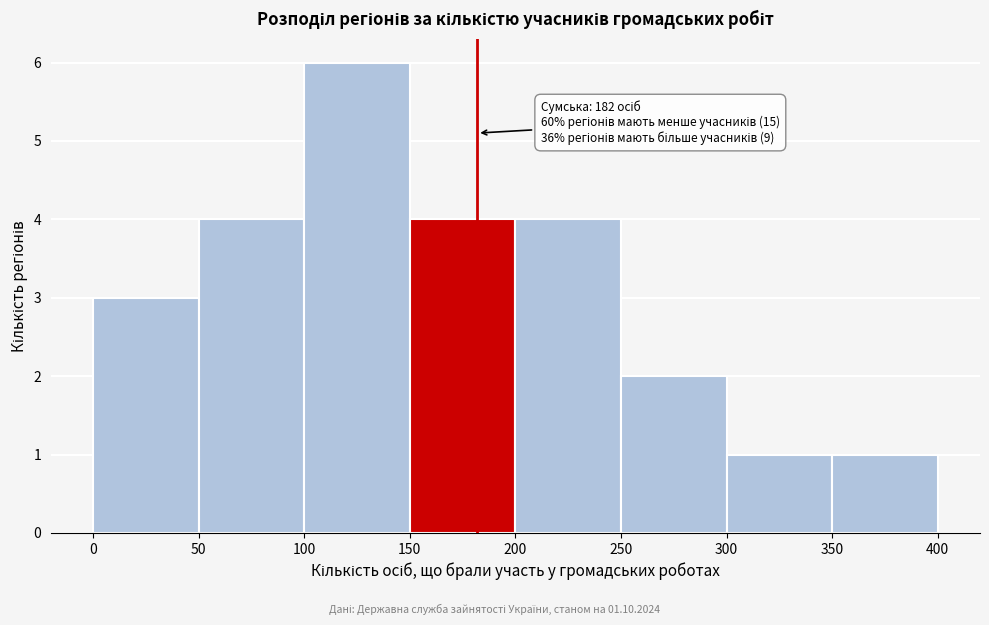

Which range on the x-axis has the tallest bar?

100 to 150